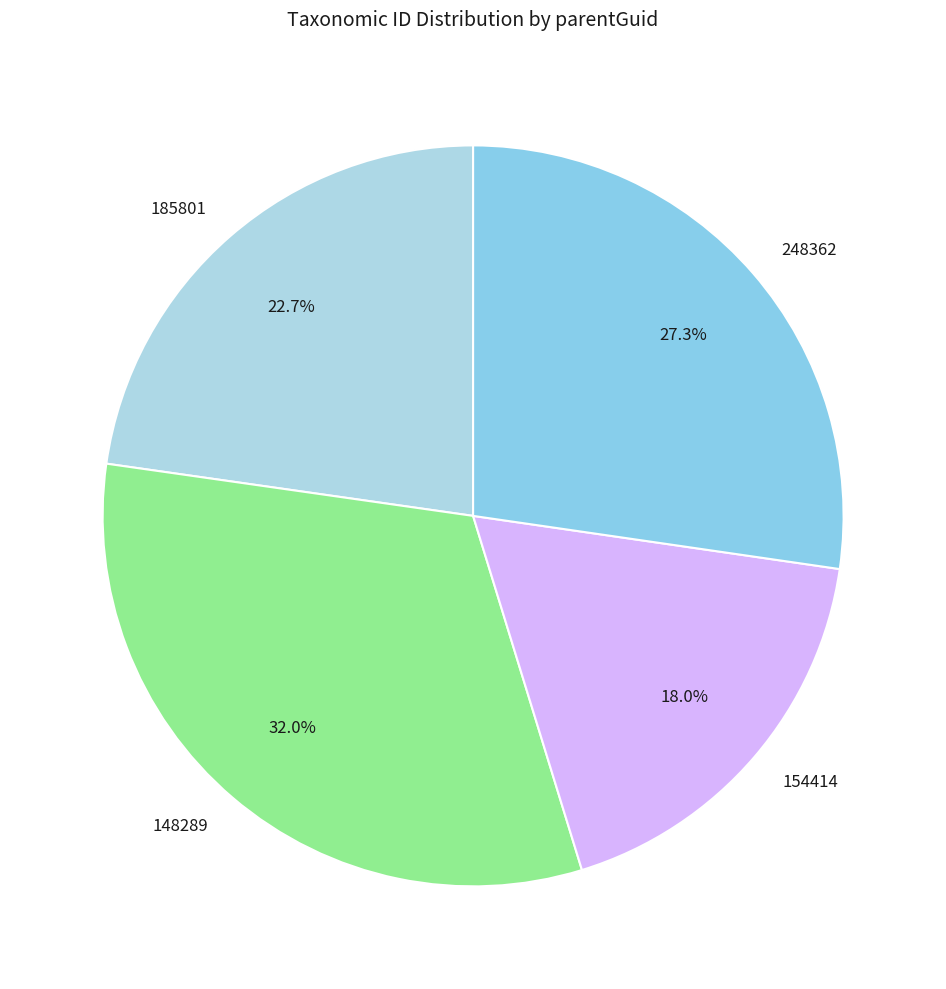

To the nearest percent, what percentage of the pie is 185801?

23%